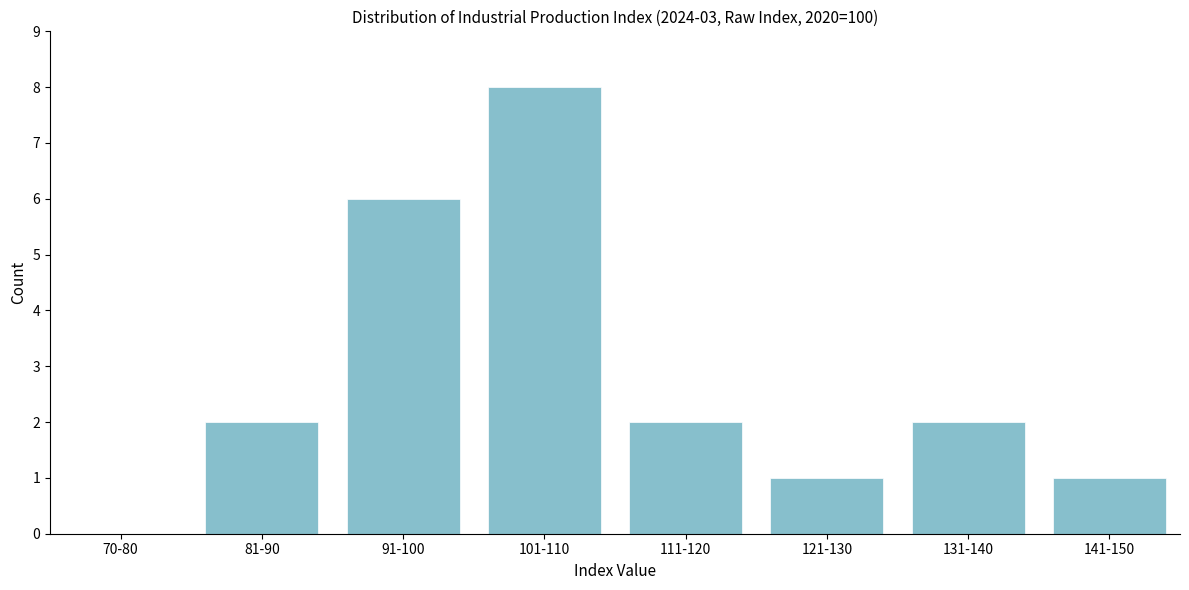

Reading right to left, transcribe all the data shown in this chart.

141-150=1	131-140=2	121-130=1	111-120=2	101-110=8	91-100=6	81-90=2	70-80=0